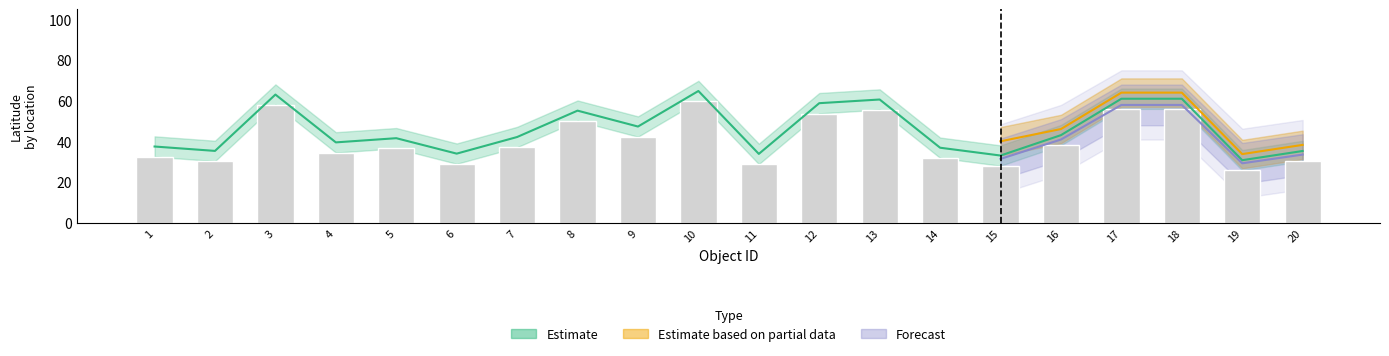

Is it true that Partial_lower equals 0.0 at 14?

True